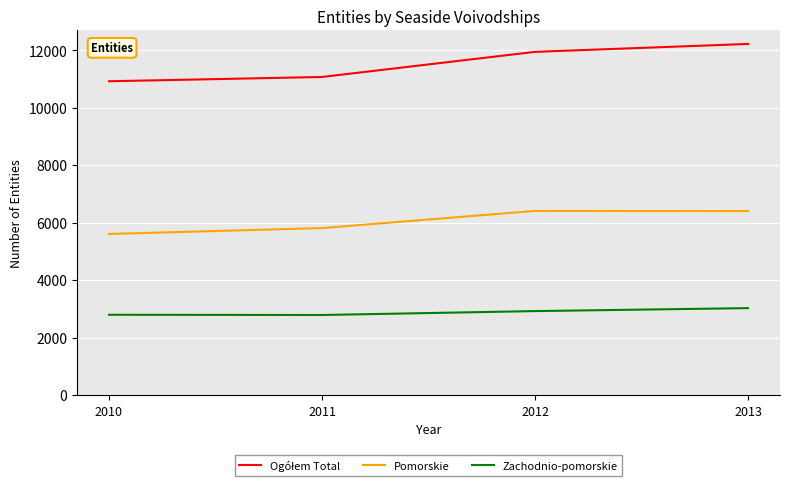

What is the total value across all series at 2012?

21261